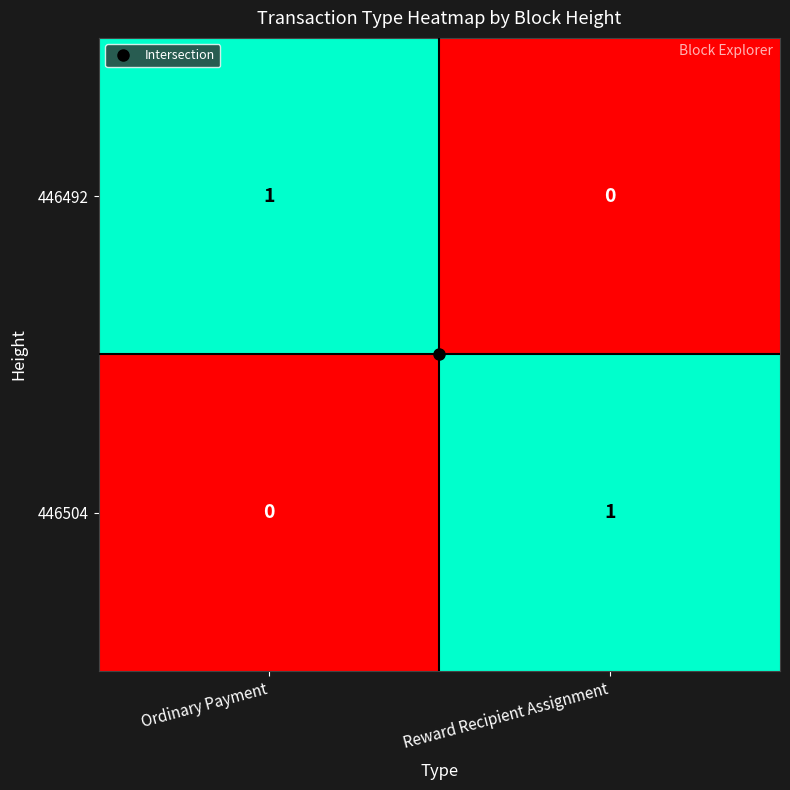

At Ordinary Payment, list the series in order from smallest to largest.

446504, 446492